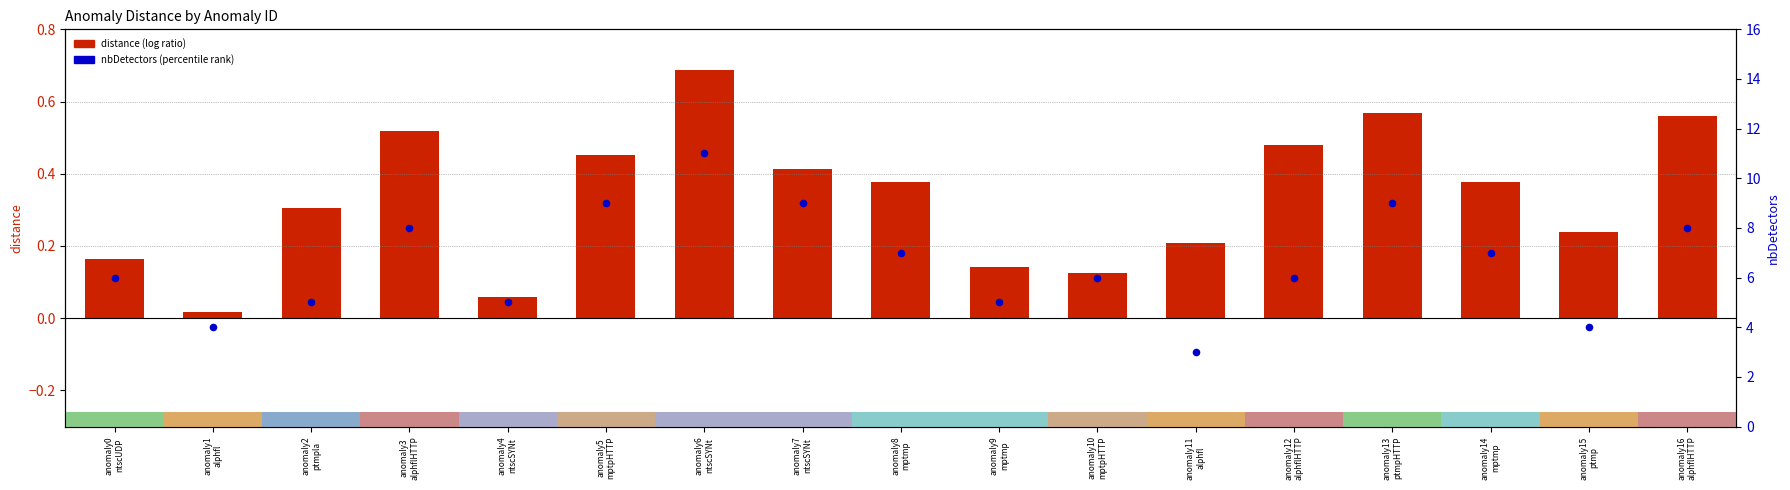

Which series has the widest spread of Y values?

nbDetectors (percentile rank)